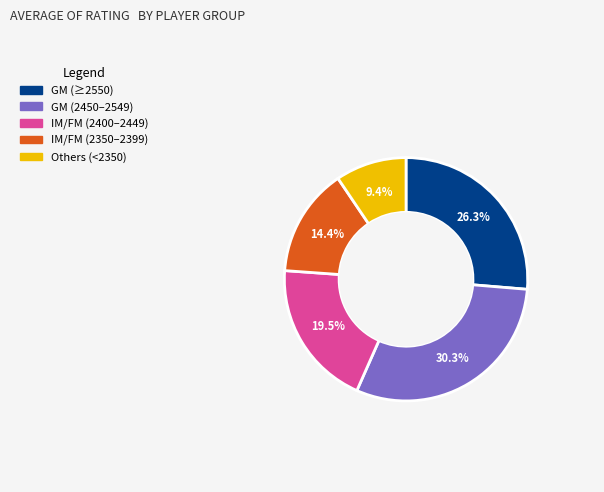

To the nearest percent, what is the difference between the largest and smallest slice percentages?

21%